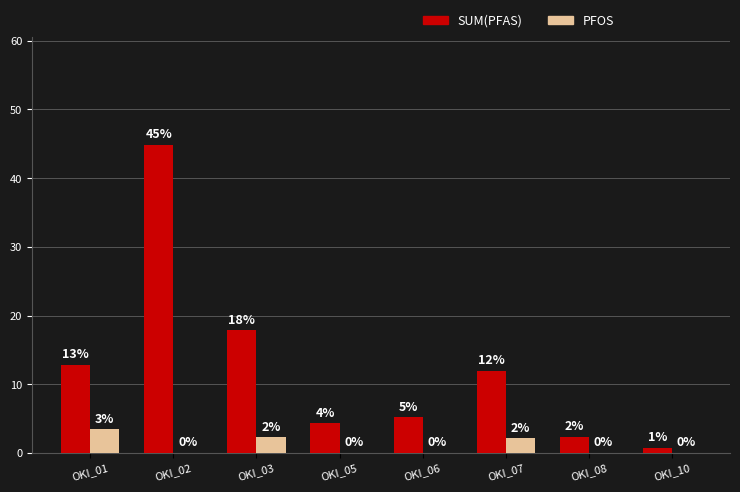

What value does the PFOS series have at OKI_03?

2.3